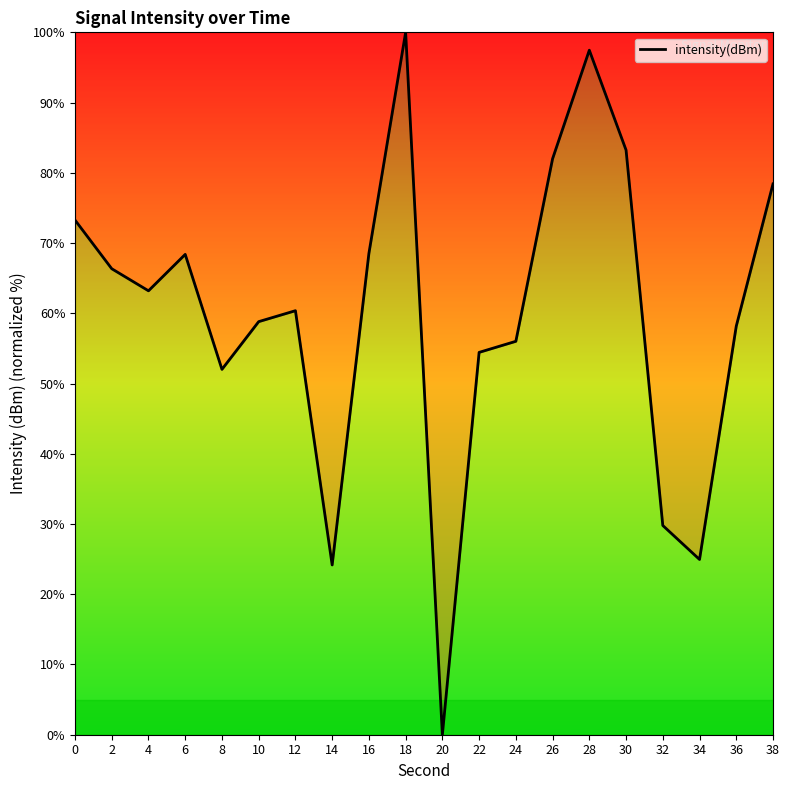

Which category has the highest value across all series?

18